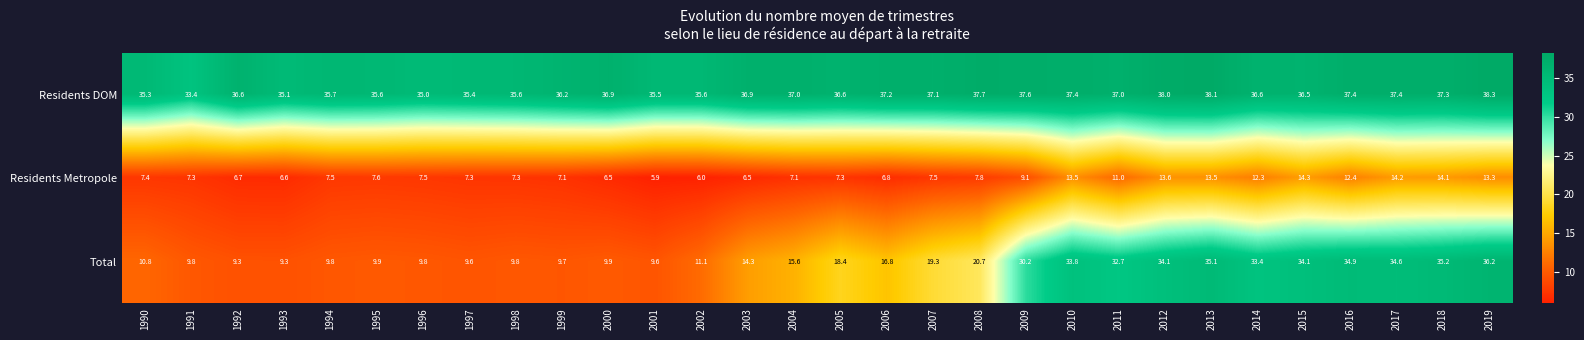

At 2005, list the series in order from largest to smallest.

Residents DOM, Total, Residents Metropole